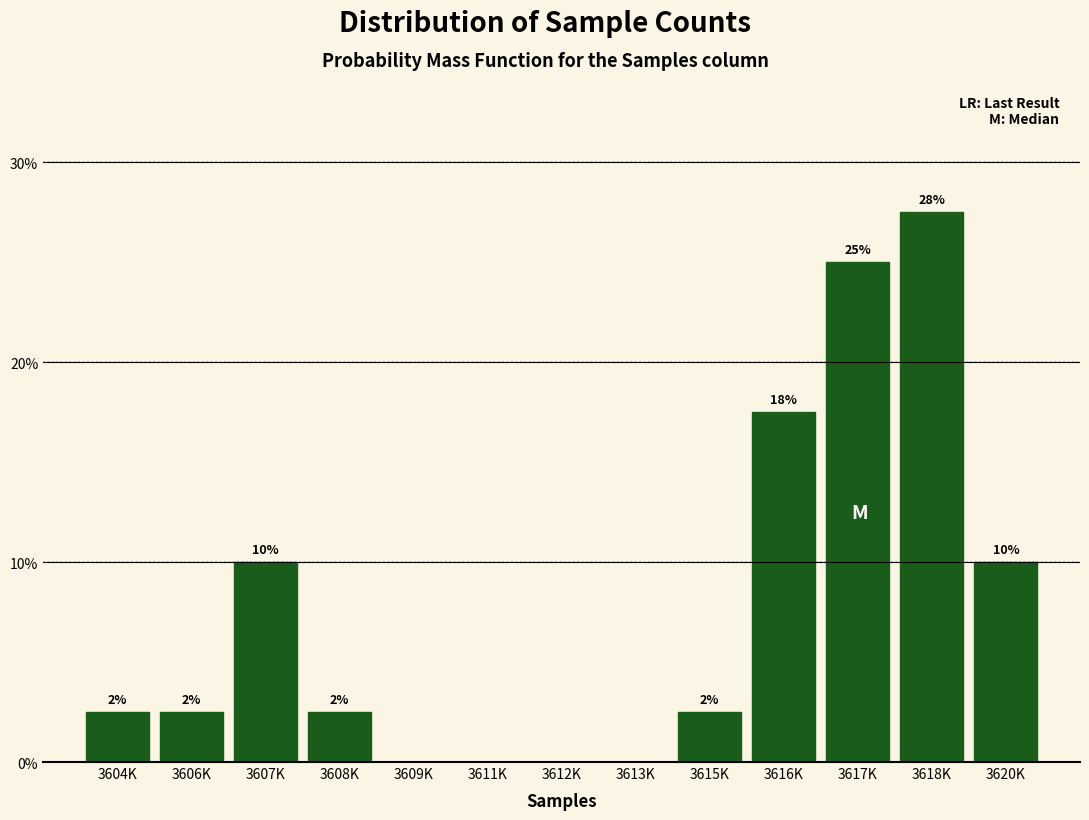

Are the bars horizontal?

No